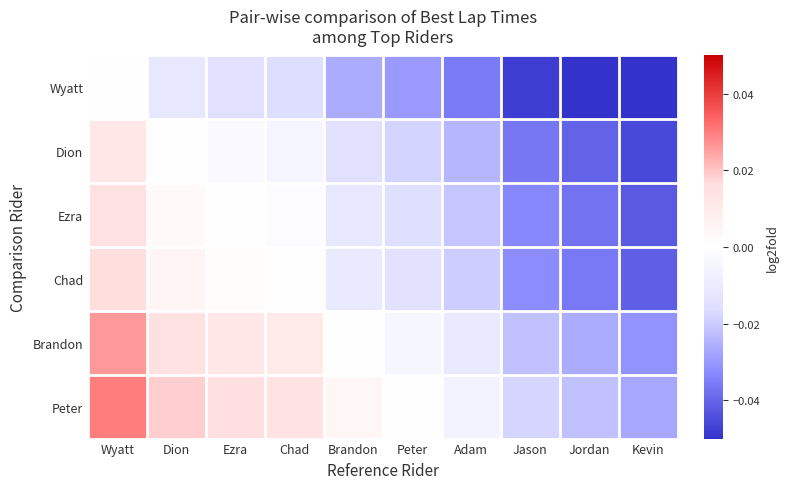

Which series has the largest total across all categories?

Peter